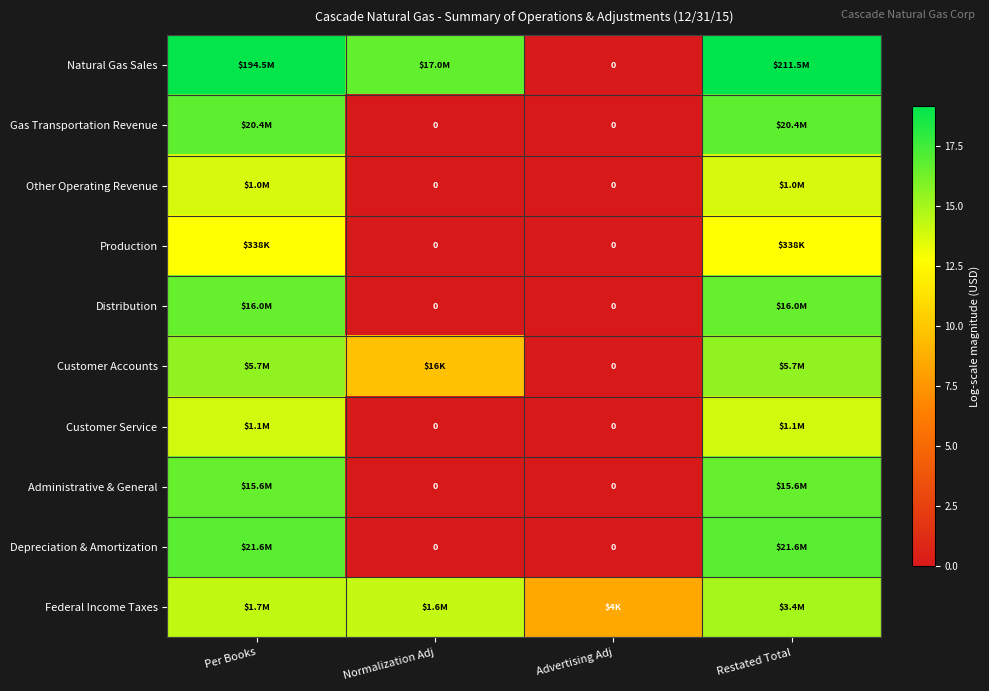

At which category is the sum across all series the highest?

Restated Total